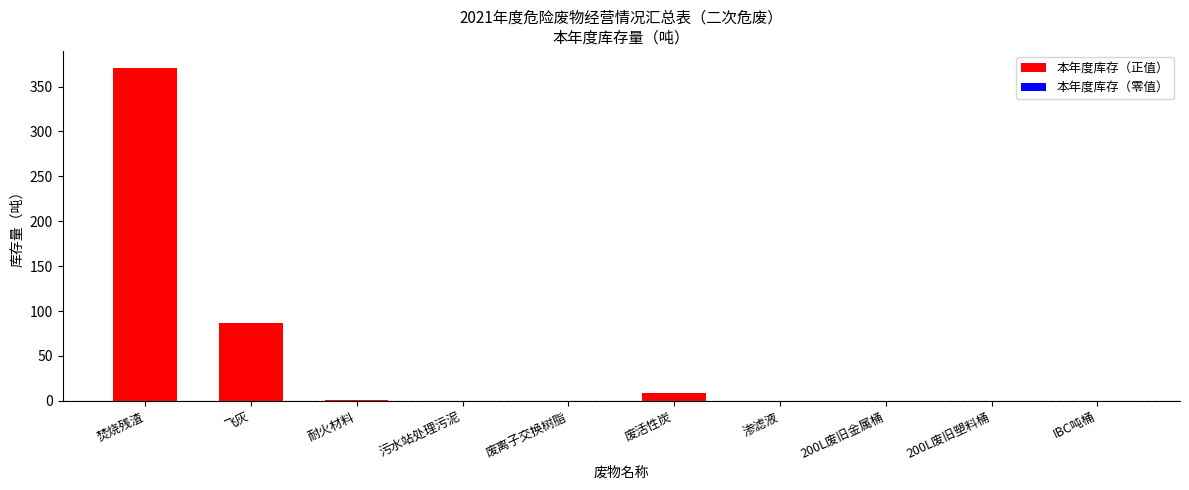

Rank the categories by value from lowest to highest.

污水站处理污泥, 废离子交换树脂, 渗滤液, 200L废旧金属桶, 200L废旧塑料桶, IBC吨桶, 耐火材料, 废活性炭, 飞灰, 焚烧残渣